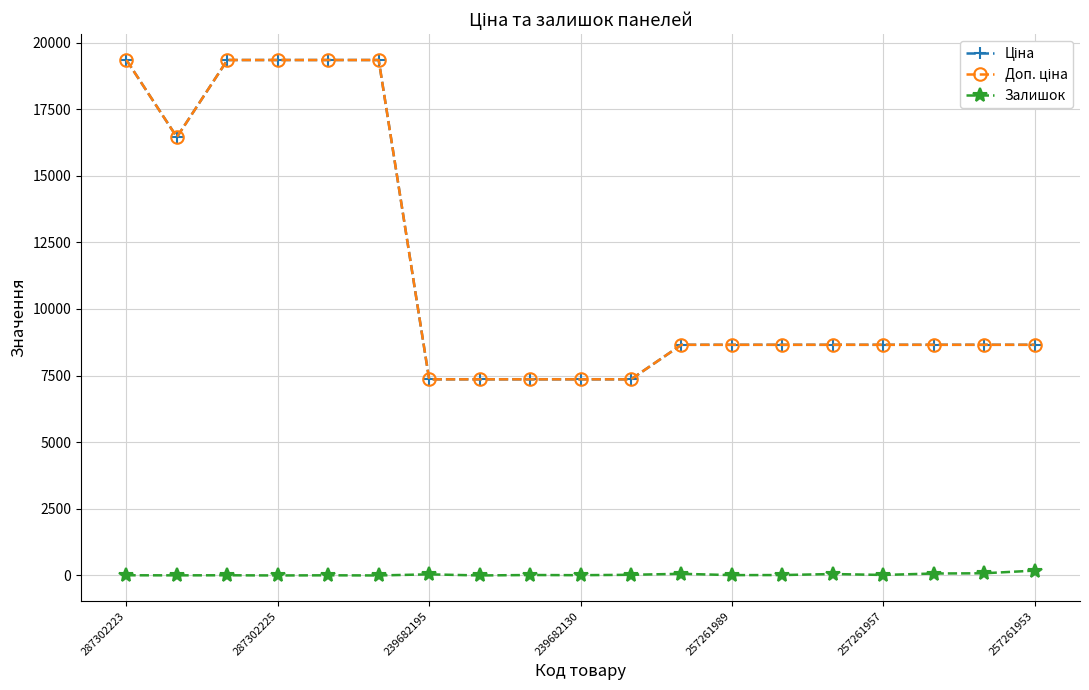

True or false: Доп. ціна and Ціна intersect in this chart.

False